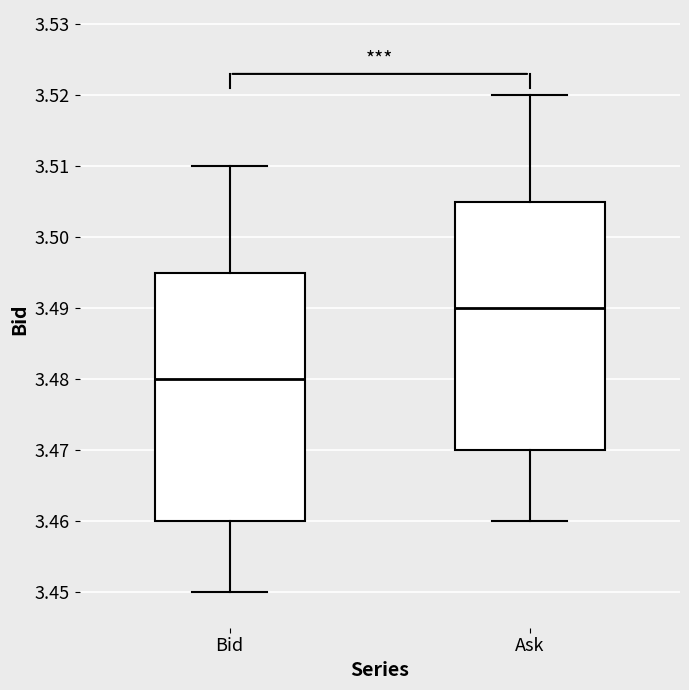

Which box has the highest median line?

Ask